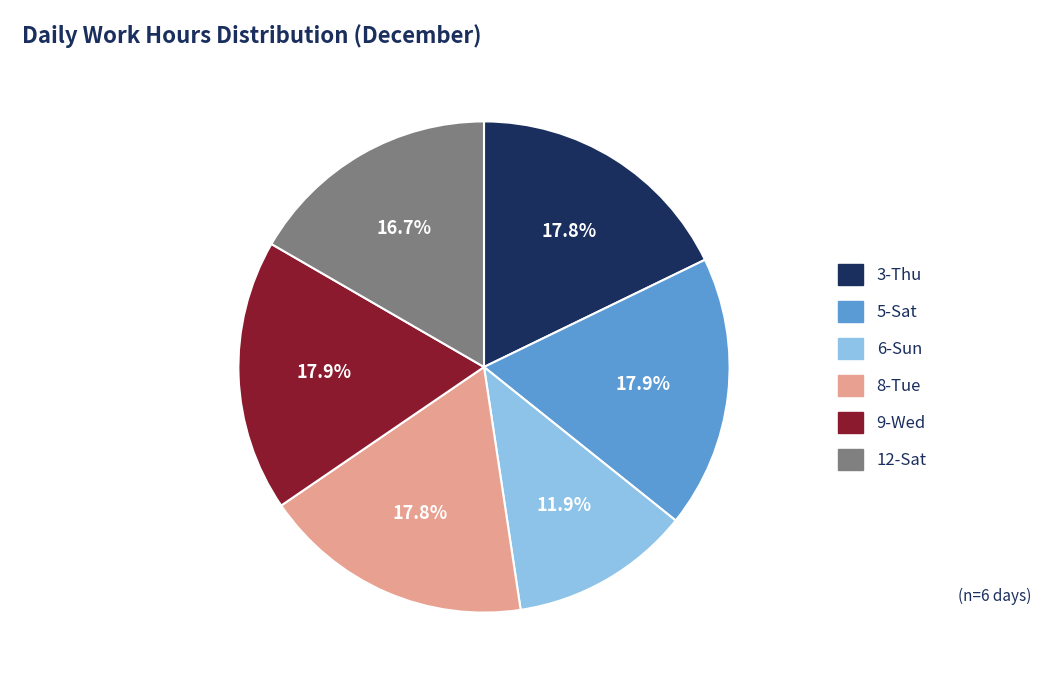

Count the number of slices in the pie.

6